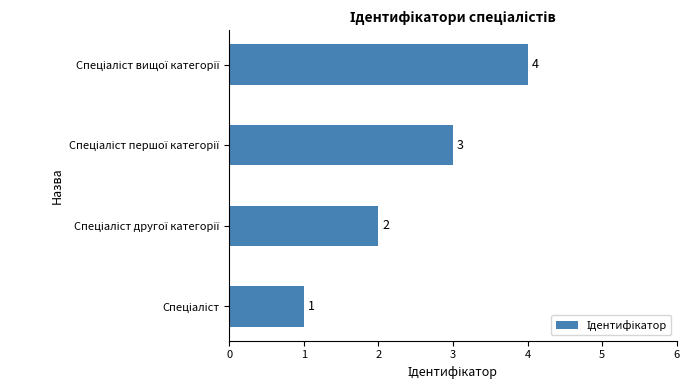

How many values are between 2 and 4?

3